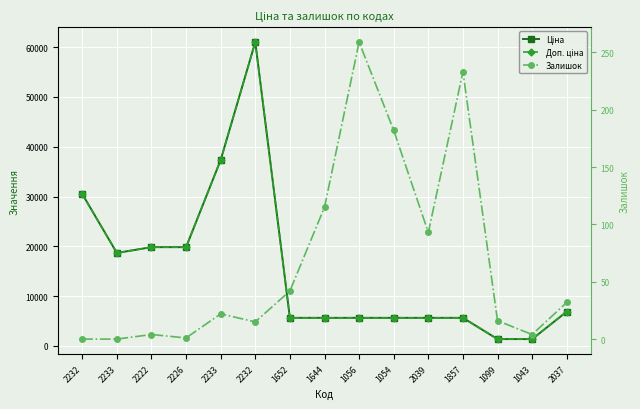

What is the total value across all series at 1857?

11505.0